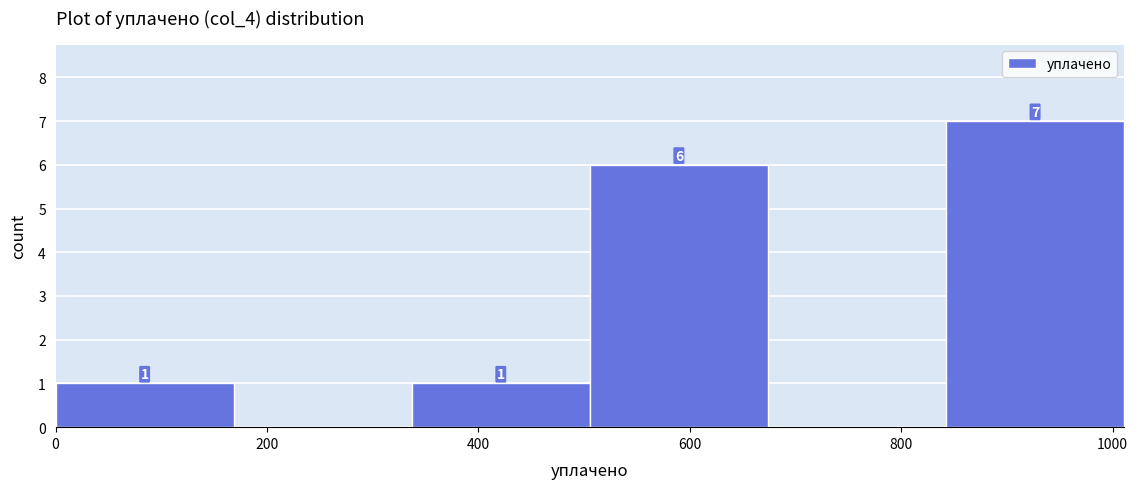

Over which range of the x-axis is the bar tallest?

840 to 1020